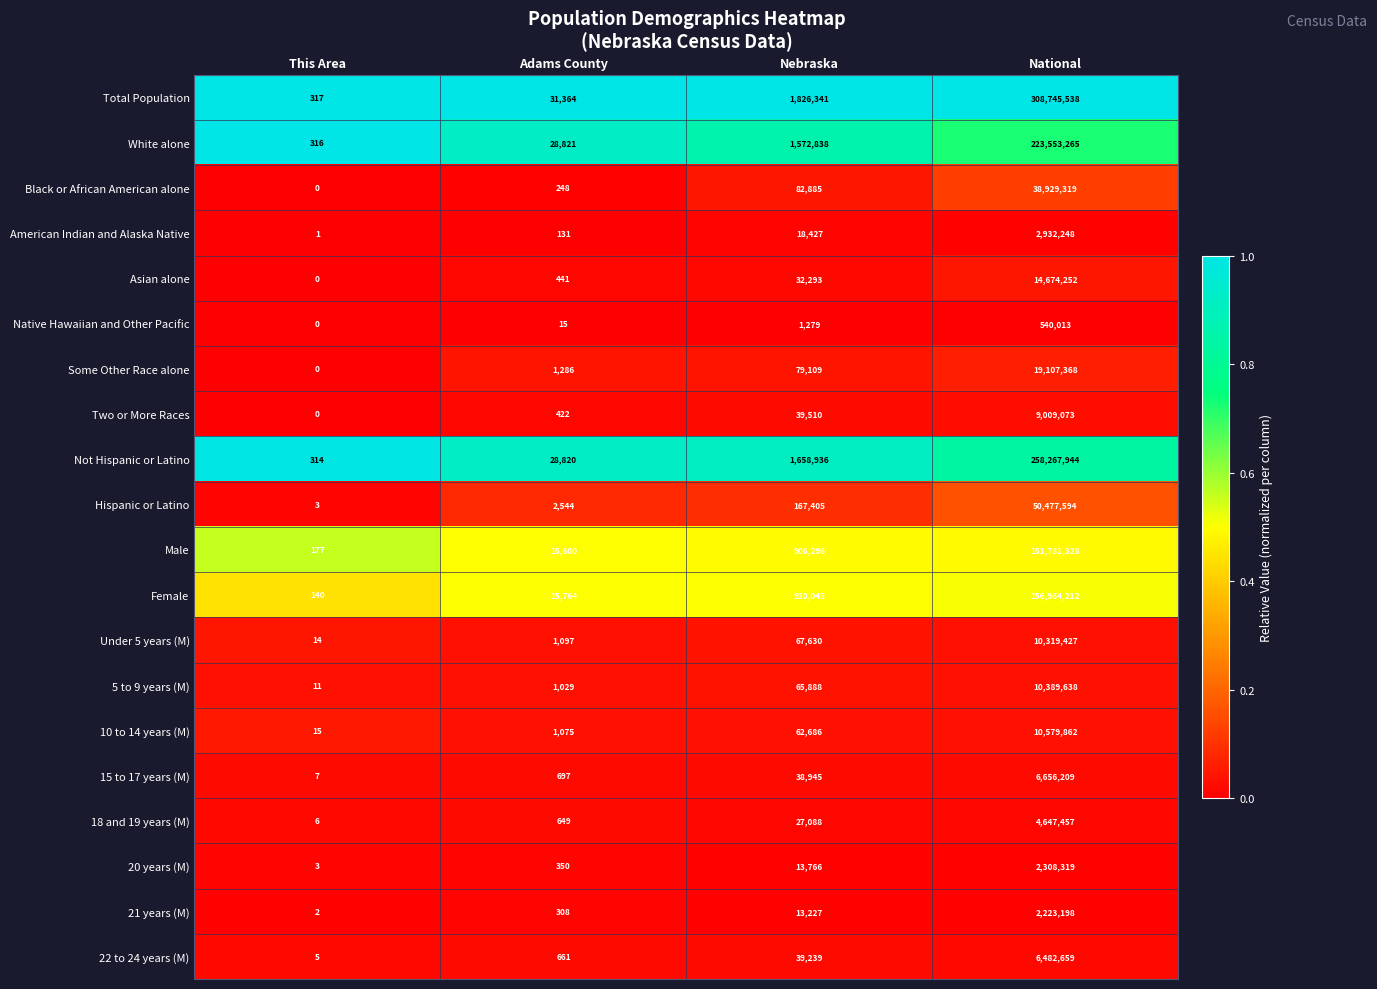

Where is Not Hispanic or Latino nearest to the value 129134129?

Nebraska